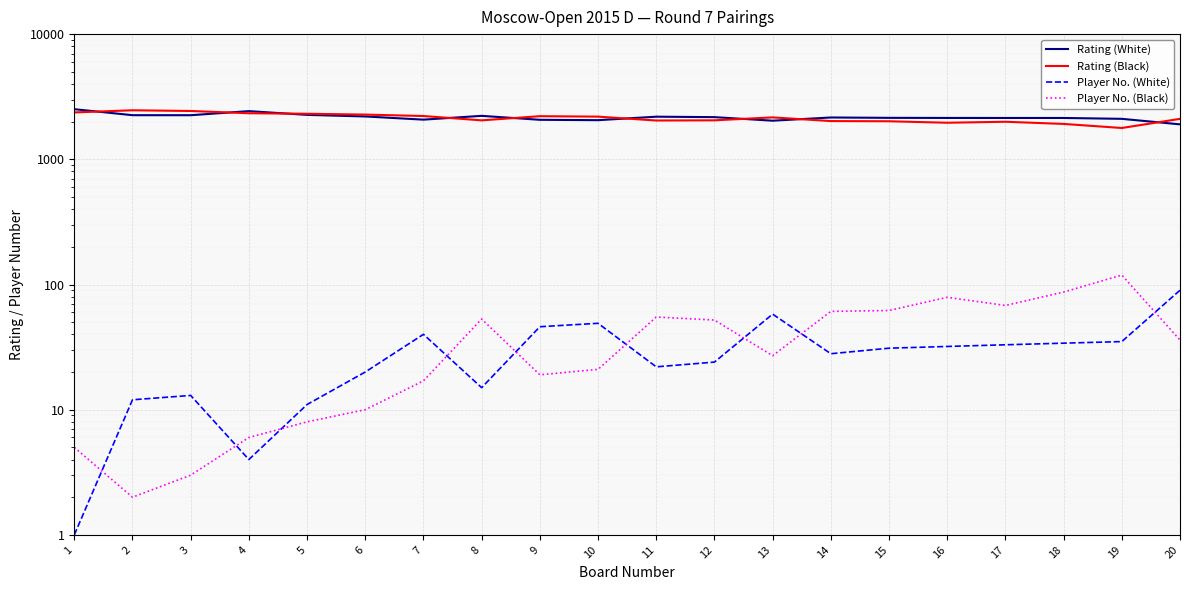

Where does the Rating (Black) series first go above 2162?

1